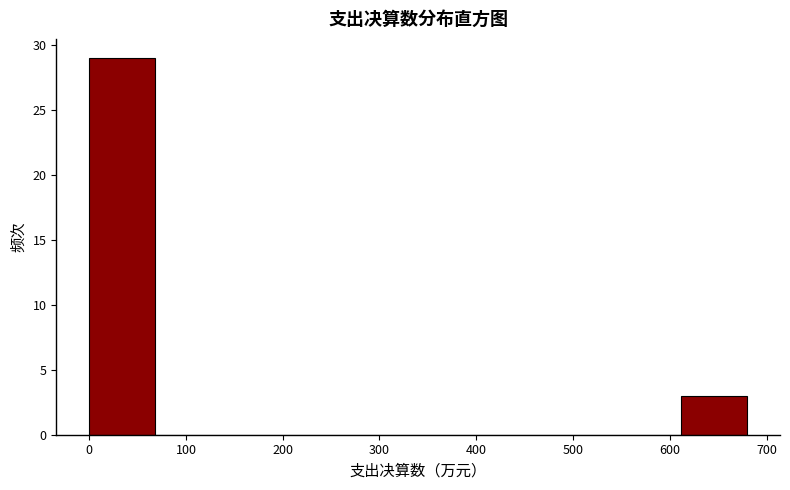

Which range on the x-axis has the tallest bar?

0 to 70